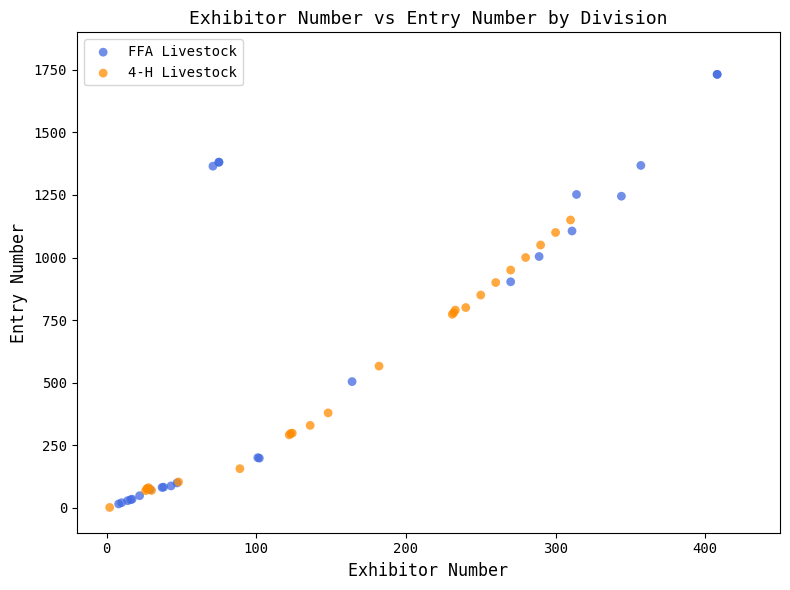

Which series has the widest spread of Y values?

FFA Livestock